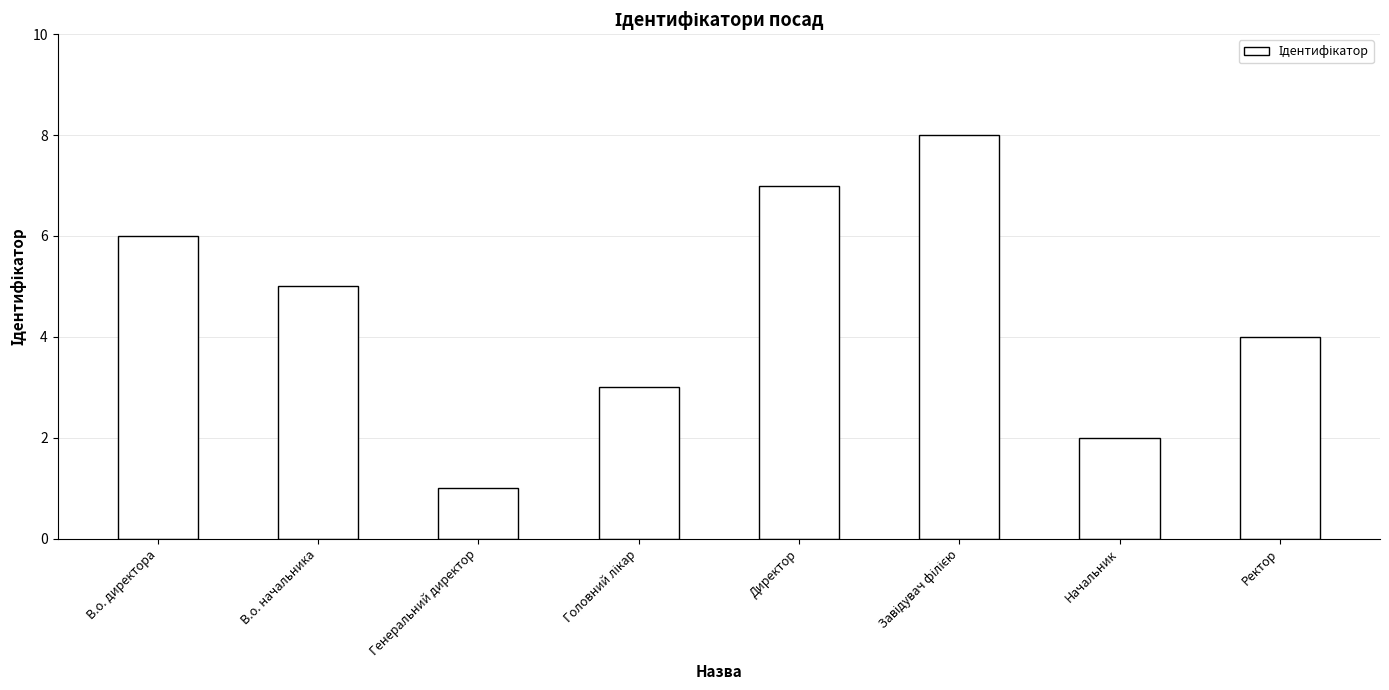

What is the label of the 4th bar from the right?

Директор